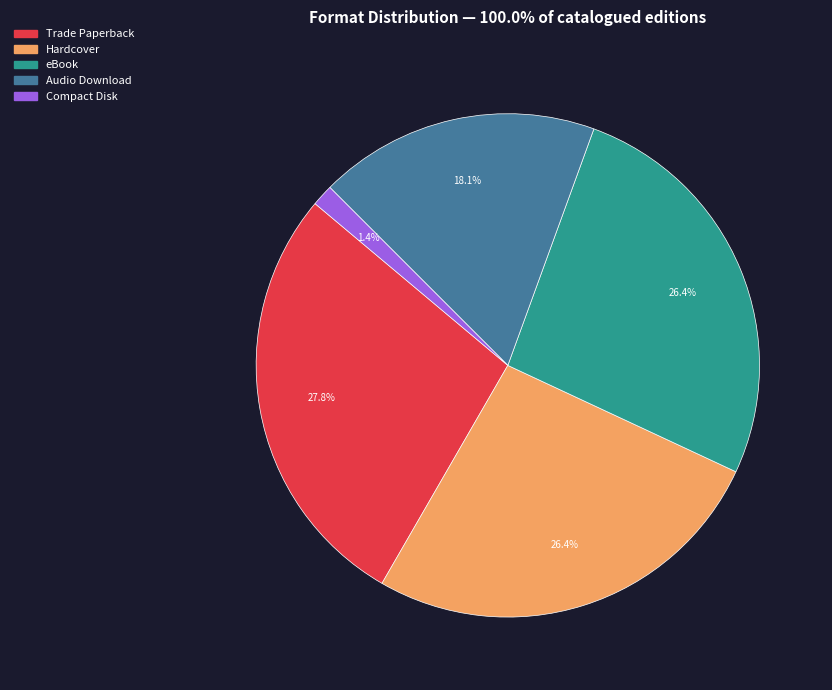

Is there a majority slice in this chart?

No